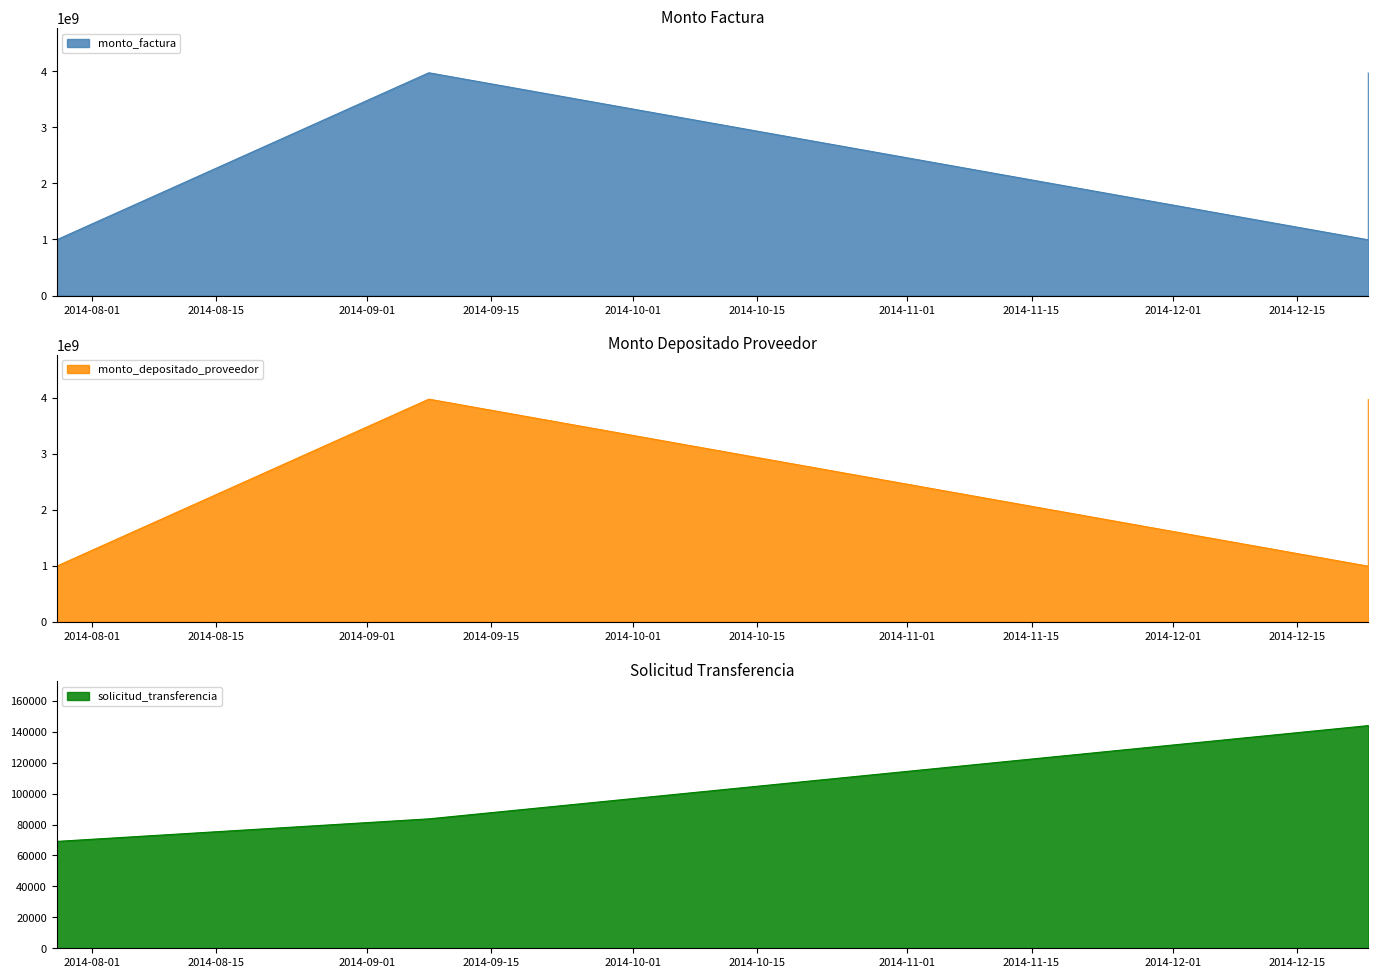

Rank the categories by monto_depositado_proveedor value from highest to lowest.

2014-09-08, 2014-12-23, 2014-07-28, 2014-12-23